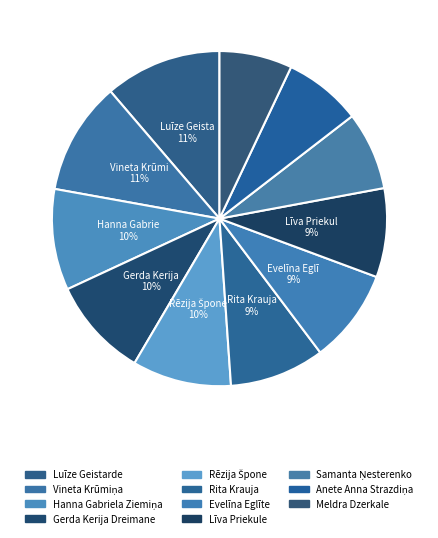

How many segments does this pie chart have?

11